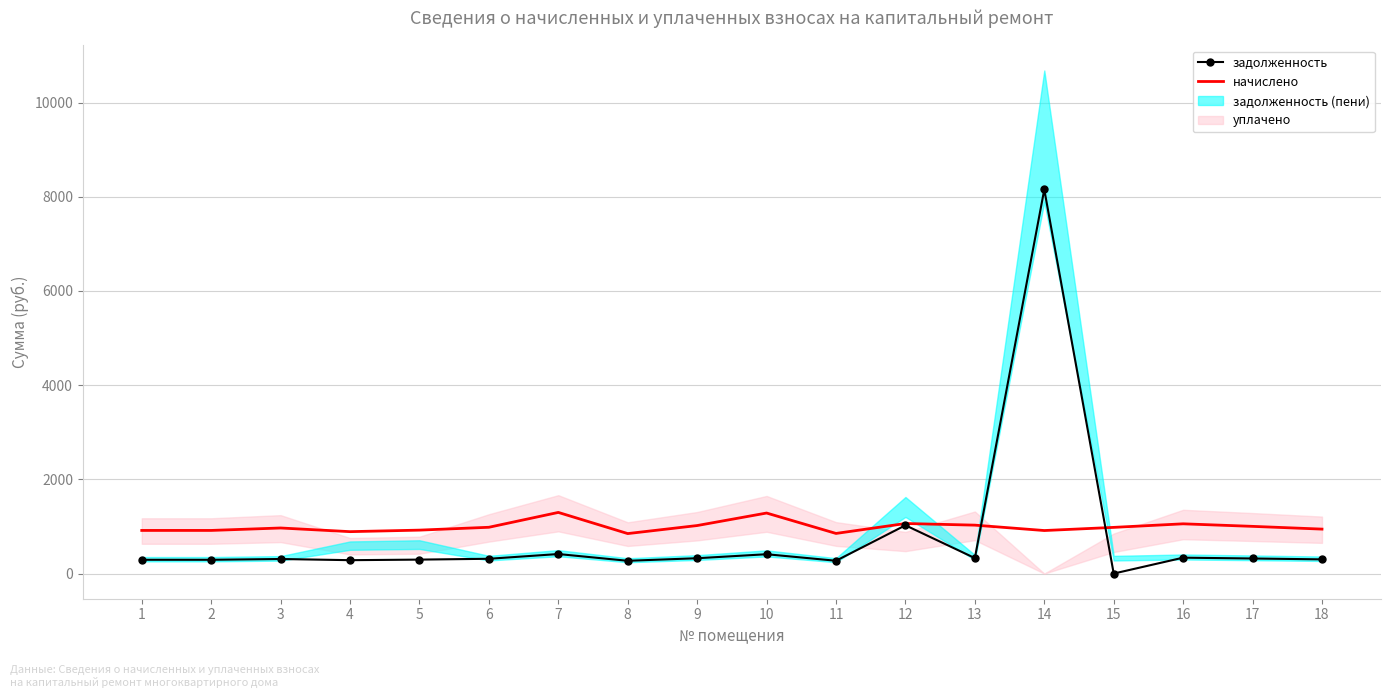

List the labels in order of начислено value, smallest first.

8, 11, 4, 14, 1, 2, 5, 18, 3, 15, 6, 17, 9, 13, 16, 12, 10, 7